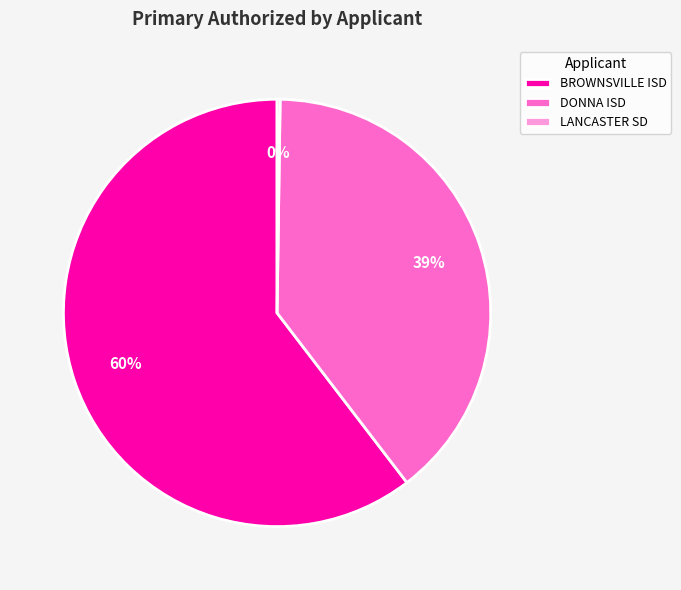

What is the largest slice in the pie chart?

BROWNSVILLE ISD